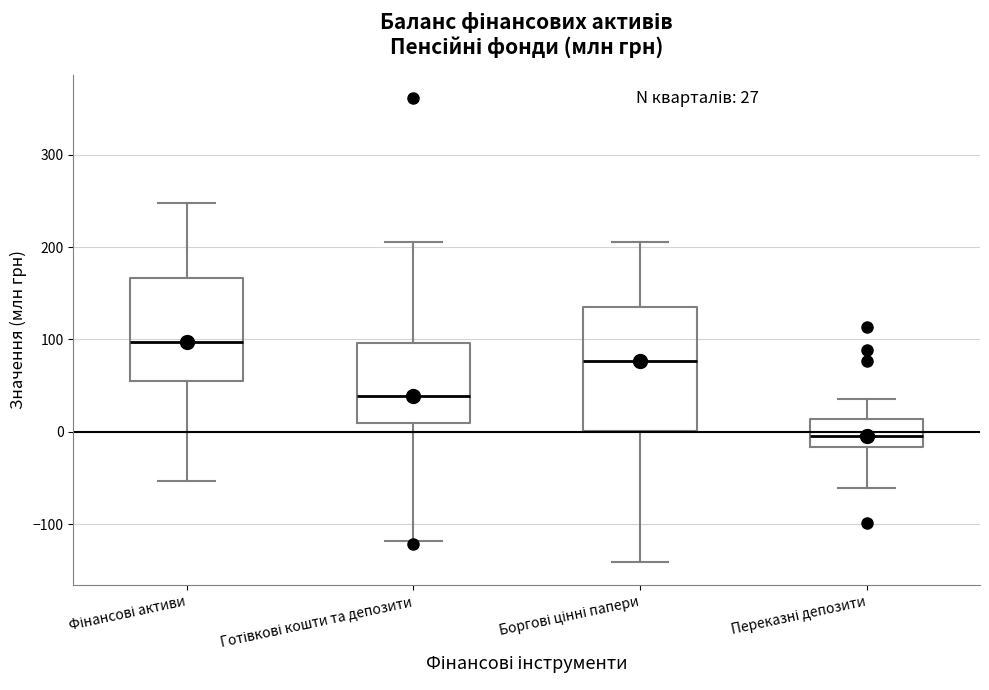

Which box's median line is the highest?

Фінансові активи